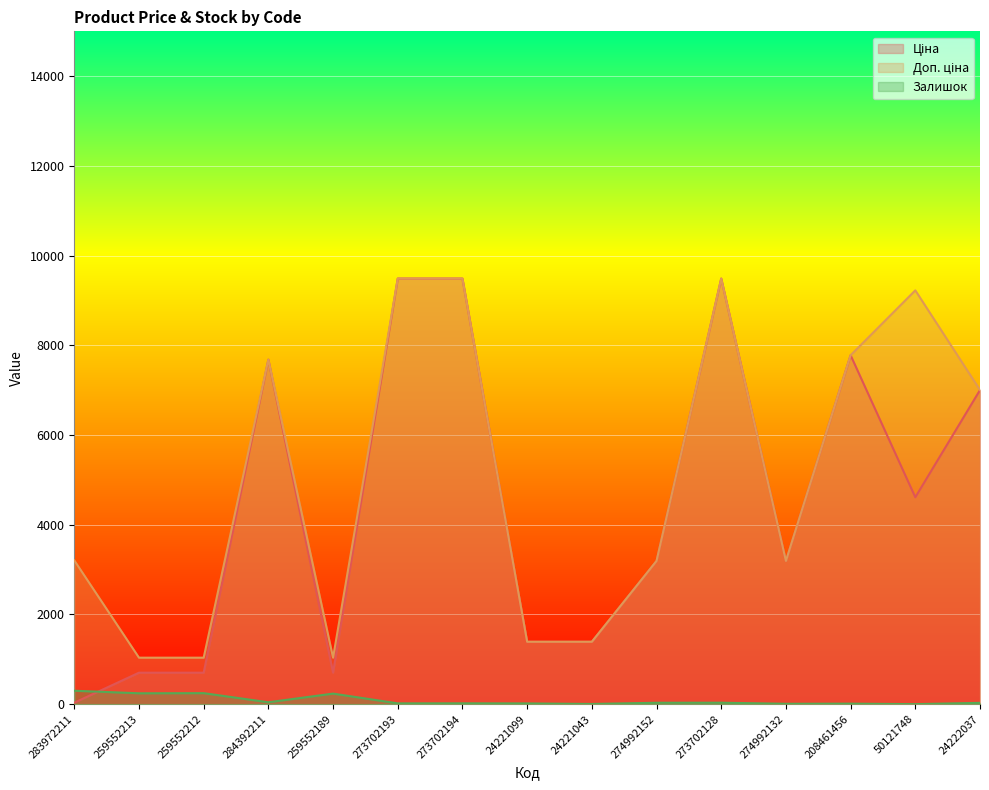

At how many categories does at least one series exceed 8338?

4